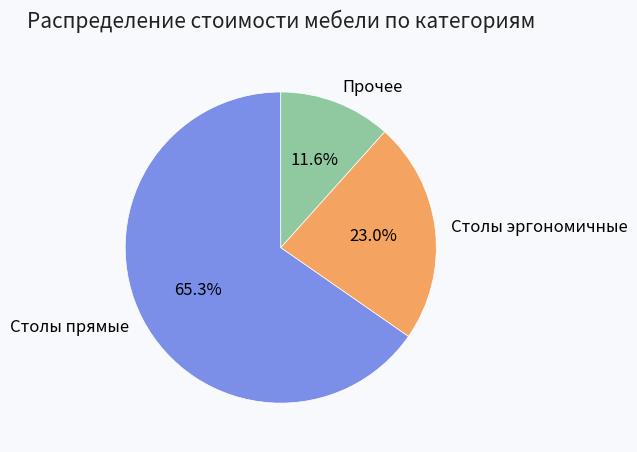

What is the majority slice?

Столы прямые